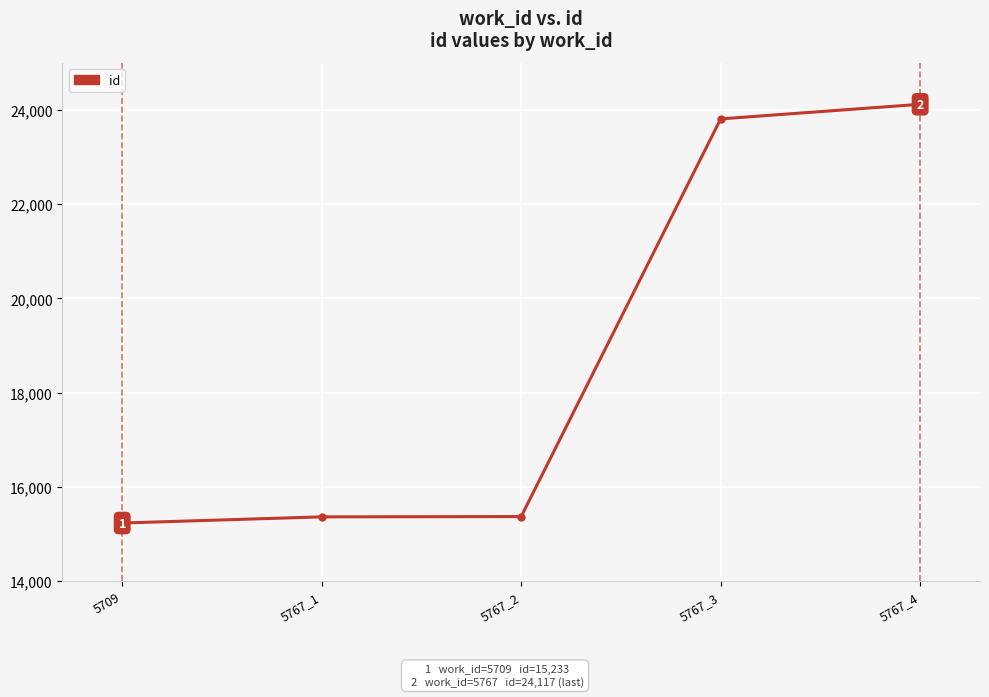

What is the sum of the values at 5709 and 5767_4?

39350